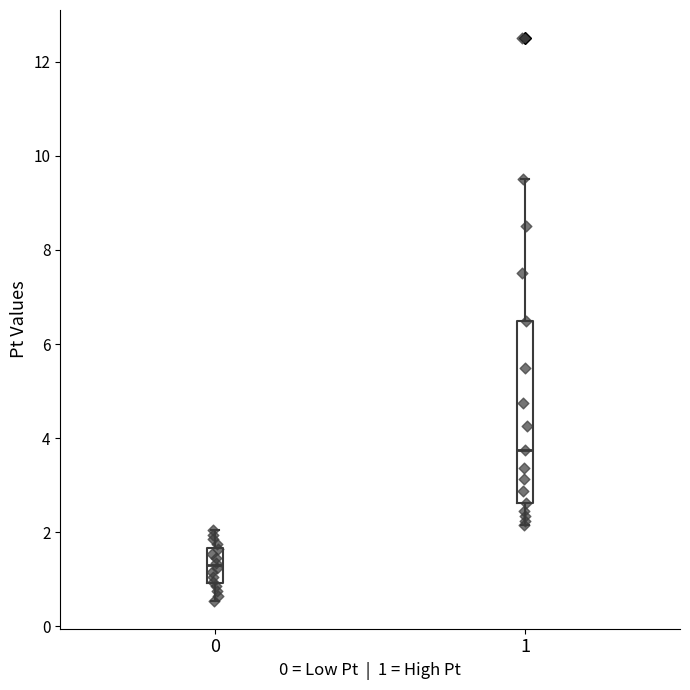

Which box is the tallest, from its lower edge to its upper edge?

1